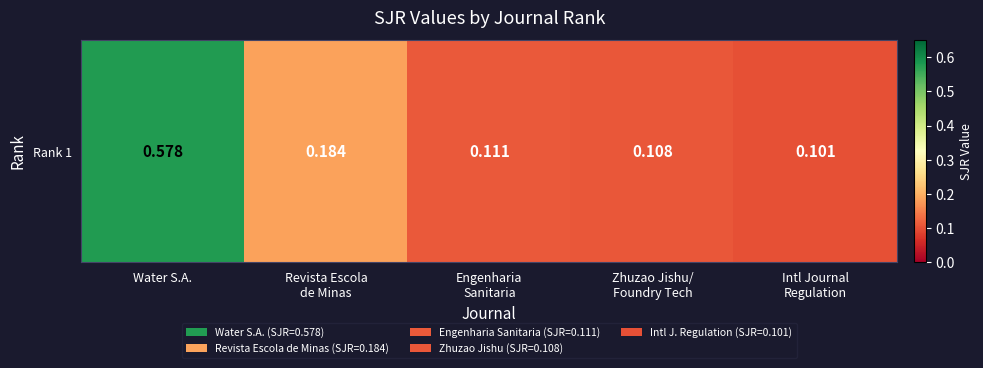

Reading left to right, what are all the values shown in this chart?

Water S.A.=0.6	Revista Escola
de Minas=0.2	Engenharia
Sanitaria=0.1	Zhuzao Jishu/
Foundry Tech=0.1	Intl Journal
Regulation=0.1